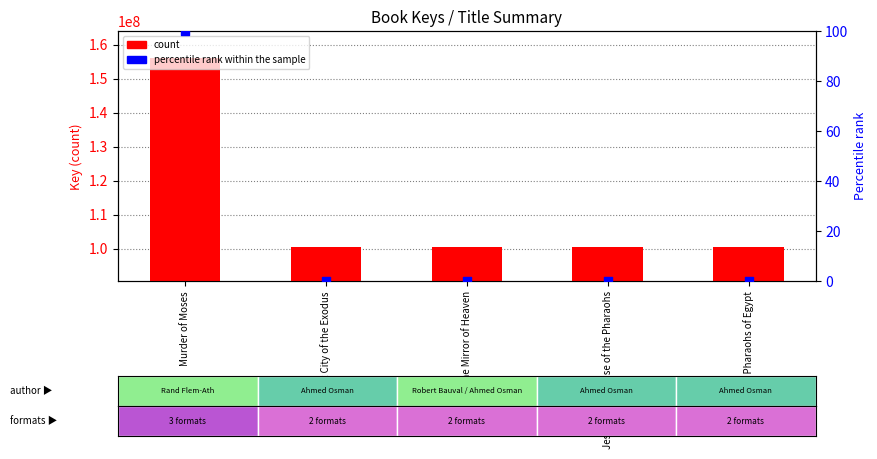

Which series contains the lowest Y value?

percentile rank within the sample